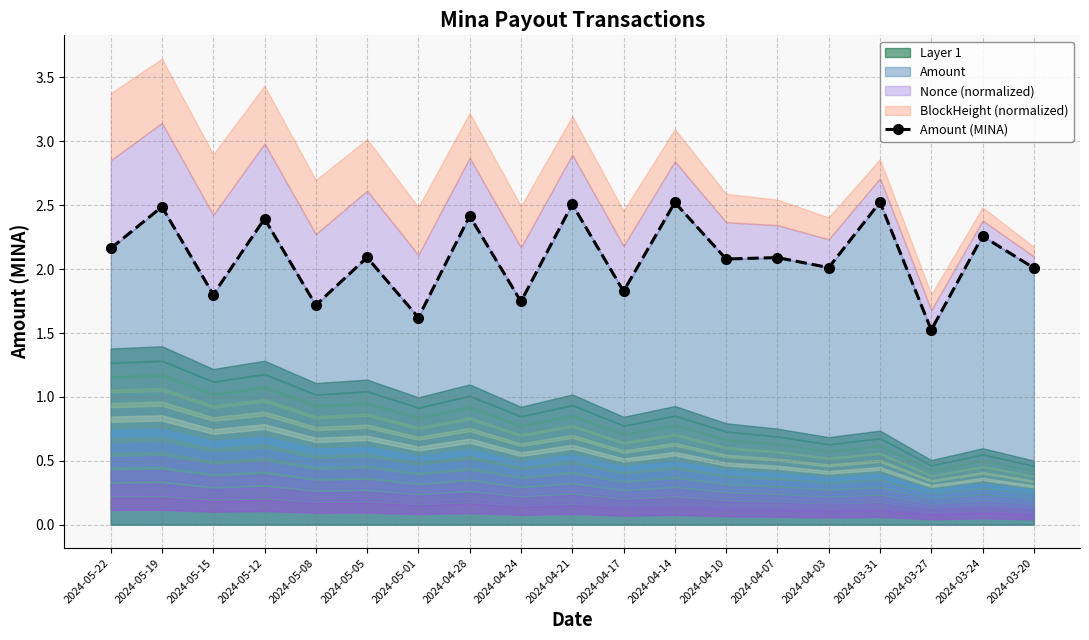

What is the value of the 5th point from the left?

1.7